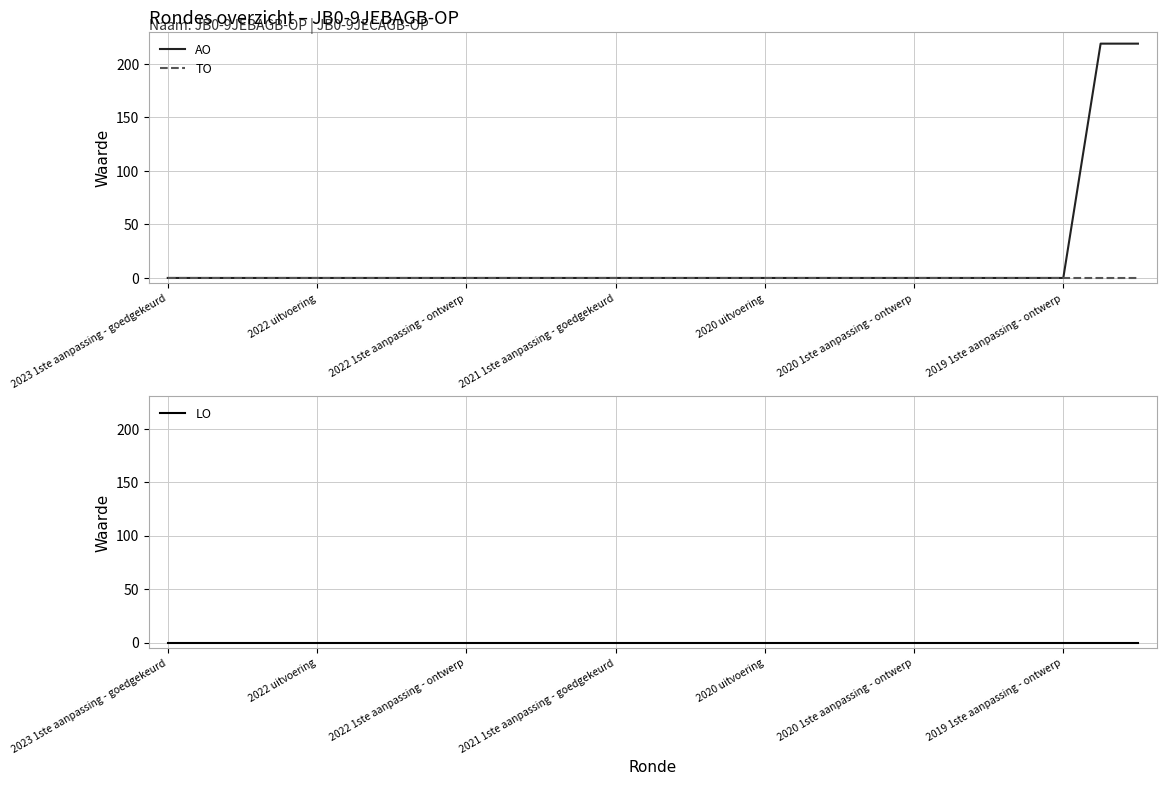

True or false: LO and AO intersect in this chart.

False